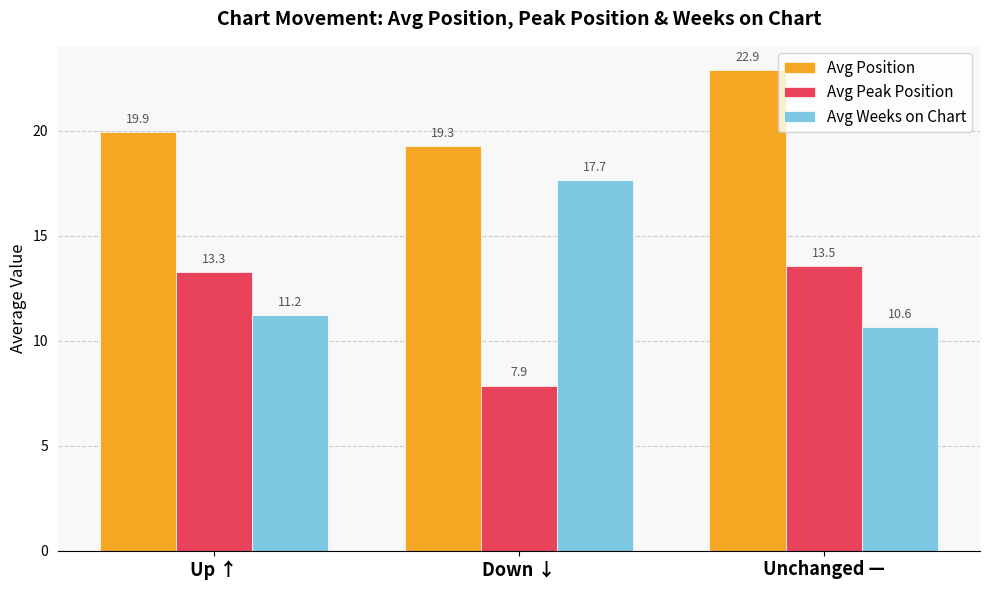

What is the label of the 3rd bar from the right?

Up ↑